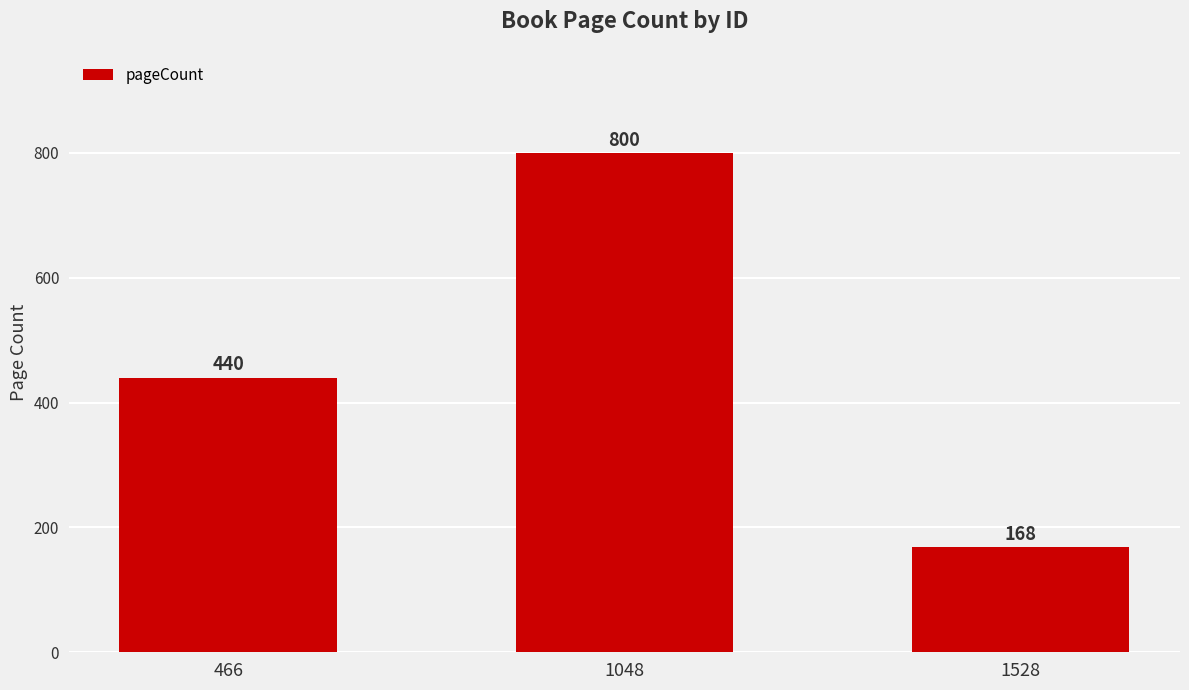

Reading right to left, list all the values displayed in this chart.

1528=168	1048=800	466=440